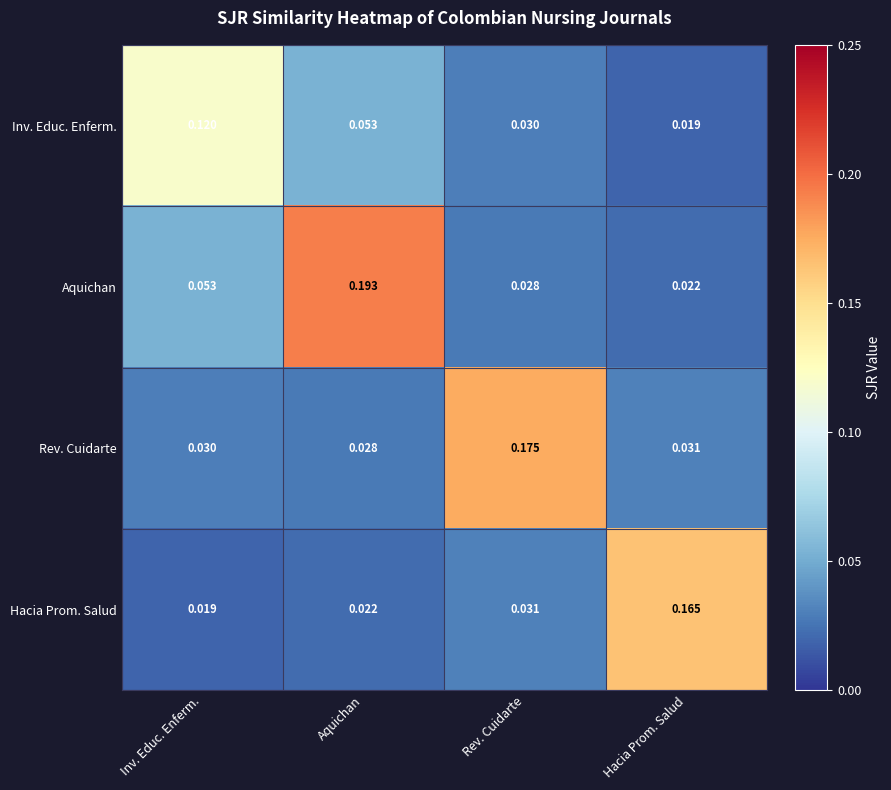

Which series changed the most between Inv. Educ. Enferm. and Aquichan?

Aquichan